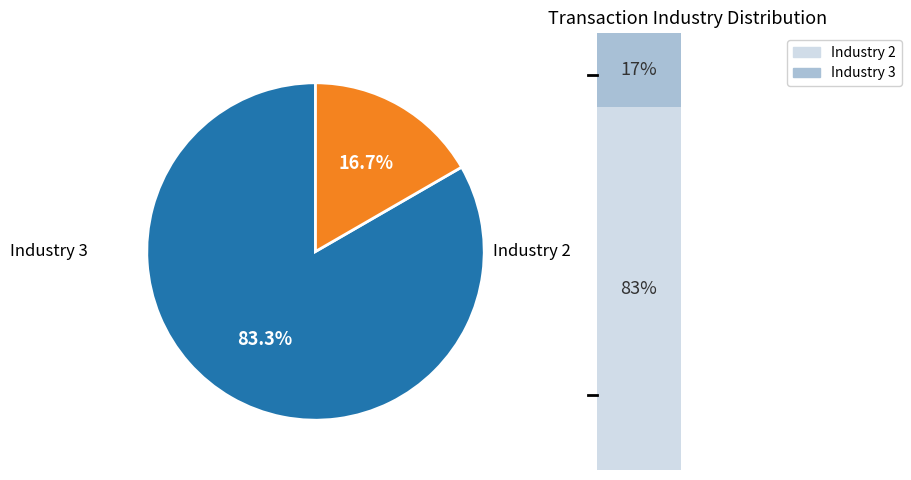

To the nearest percent, what is the combined percentage of ind=3 and ind=2?

100%